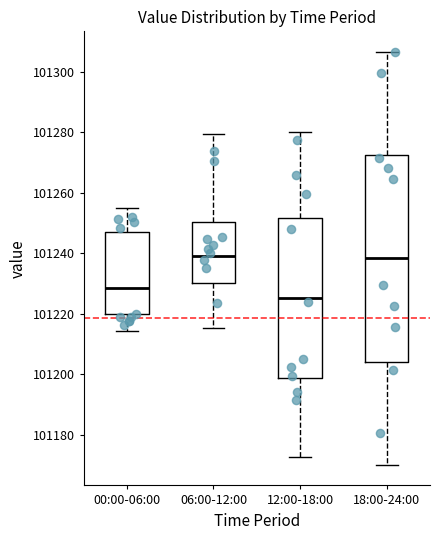

Where does the median line of the box for 12:00-18:00 sit on the y-axis? The values are not printed on the chart, so give them approximately, as read against the axis.

101226